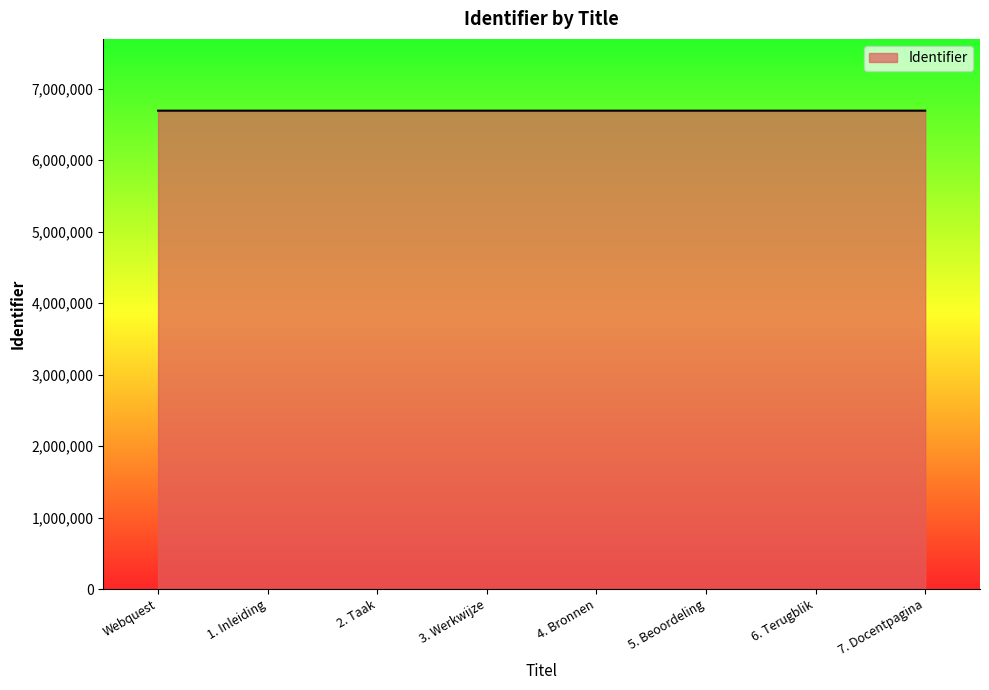

How many values are below 6693565?

4